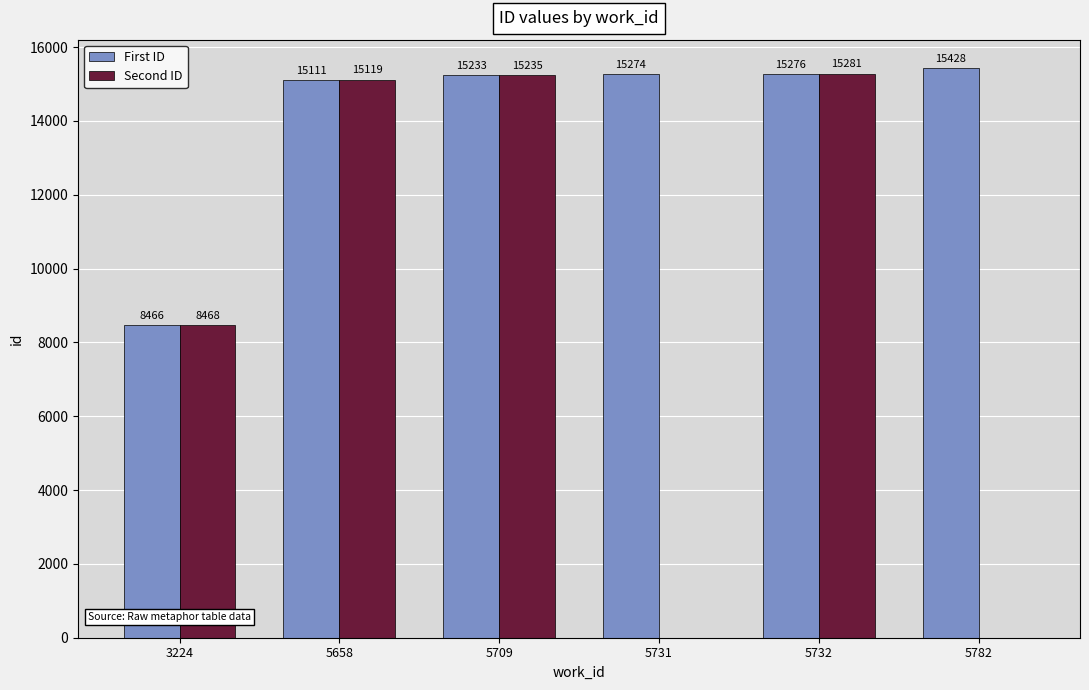

Which series has the widest spread of values?

Second ID